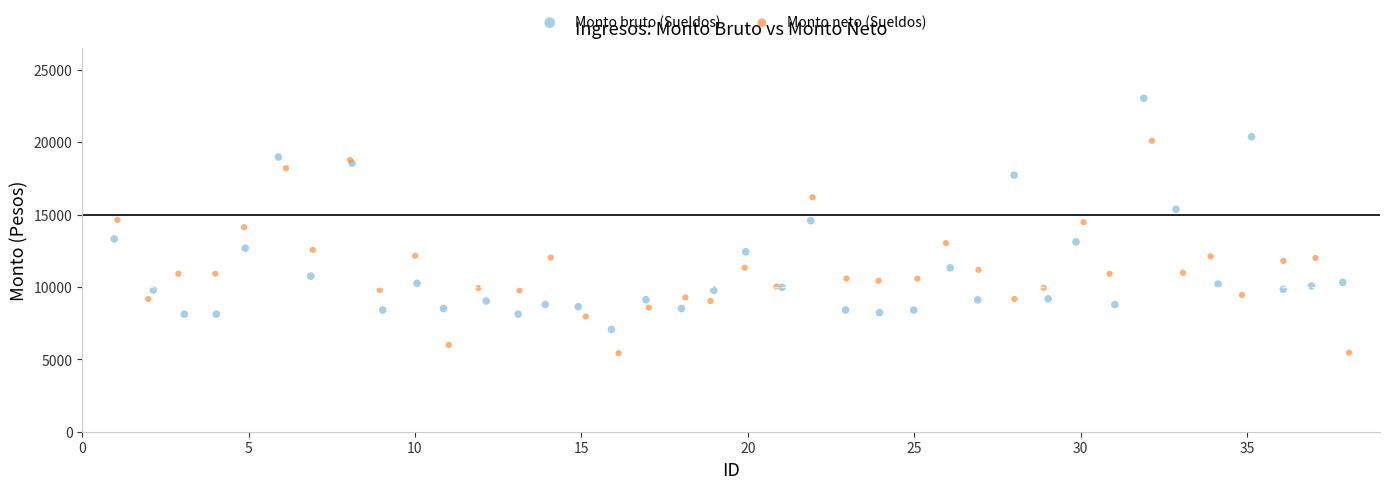

Which series has the widest spread of Y values?

Monto bruto (Sueldos)